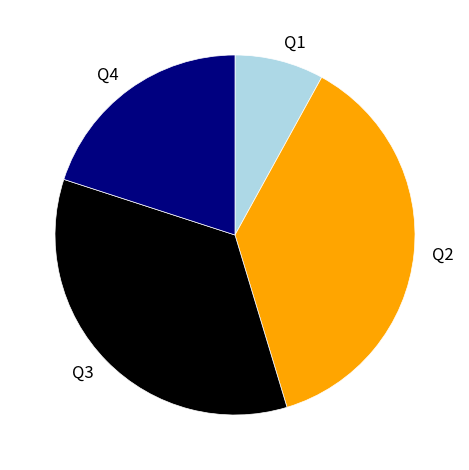

Rank the categories by value from lowest to highest.

Q1, Q4, Q3, Q2